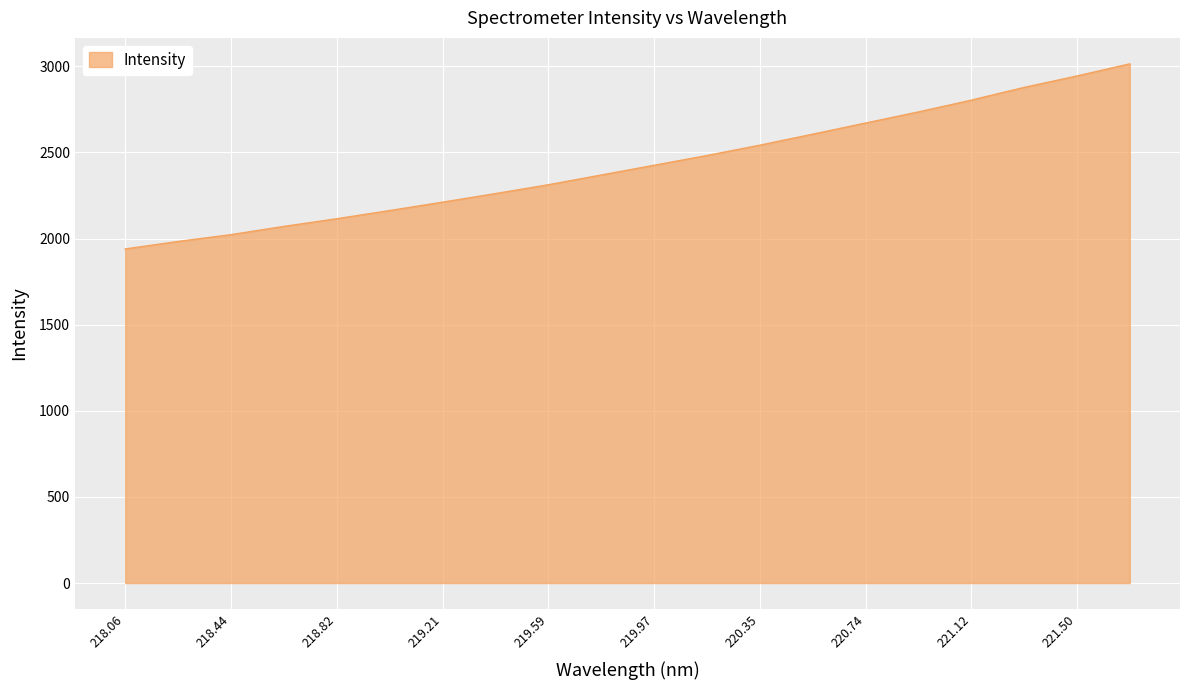

Count the number of values greater than 2425.

10